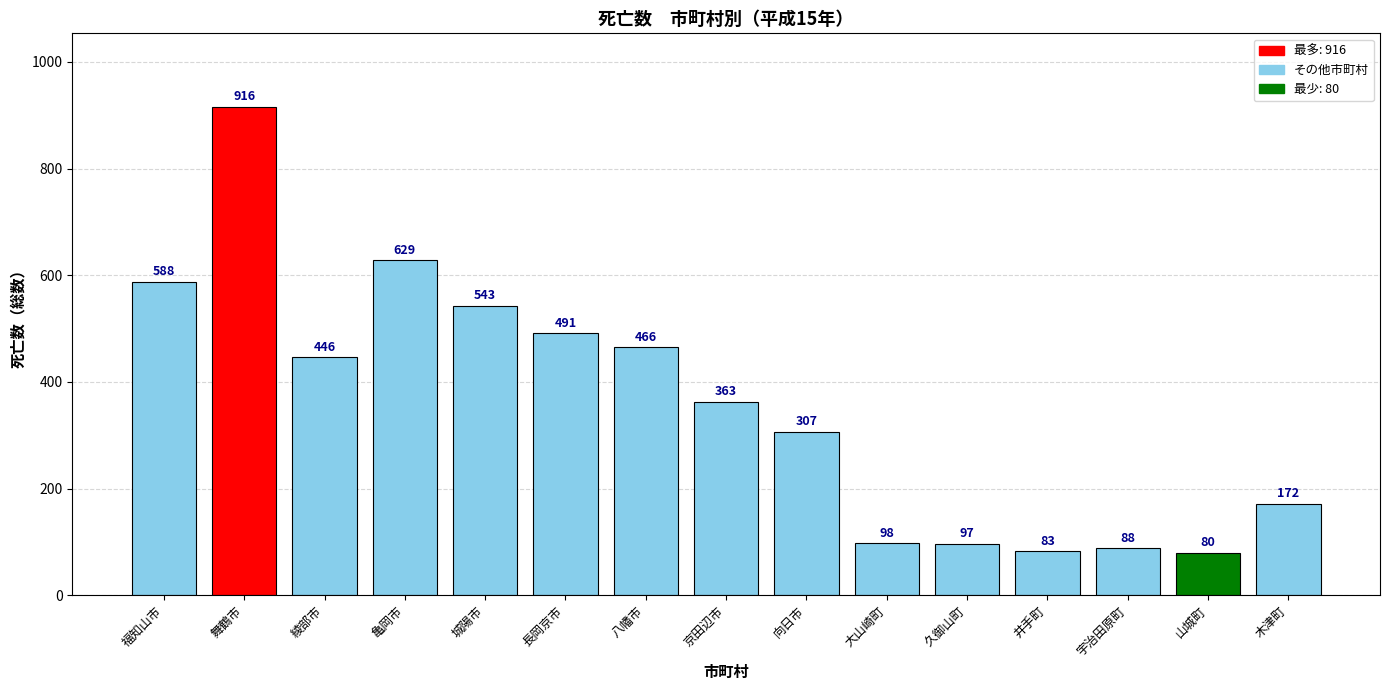

The chart shows a value of 171 at 向日市. True or false?

False